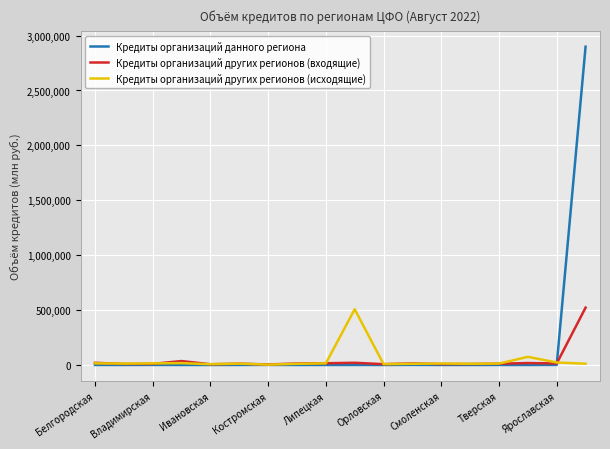

What is the highest value of the Кредиты организаций других регионов (исходящие) series?

507848